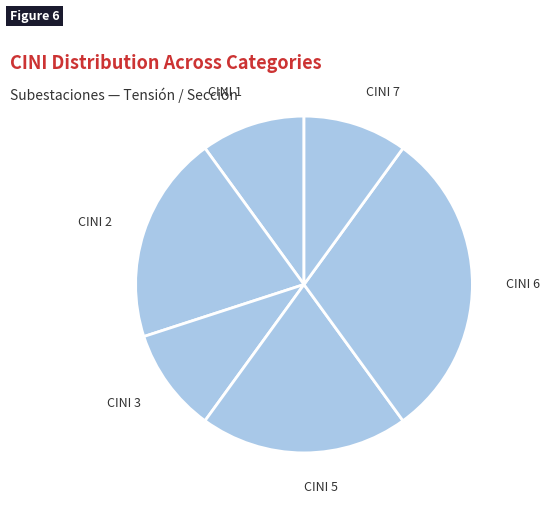

How many segments does this pie chart have?

6